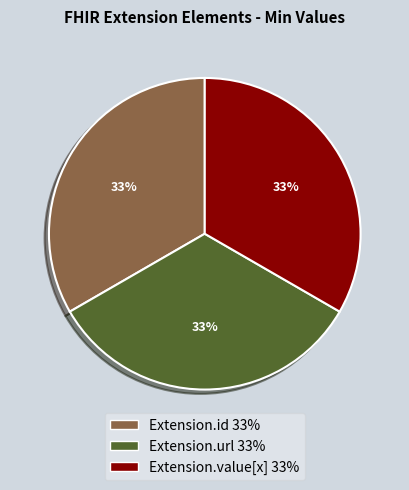

Is there a majority slice in this chart?

No